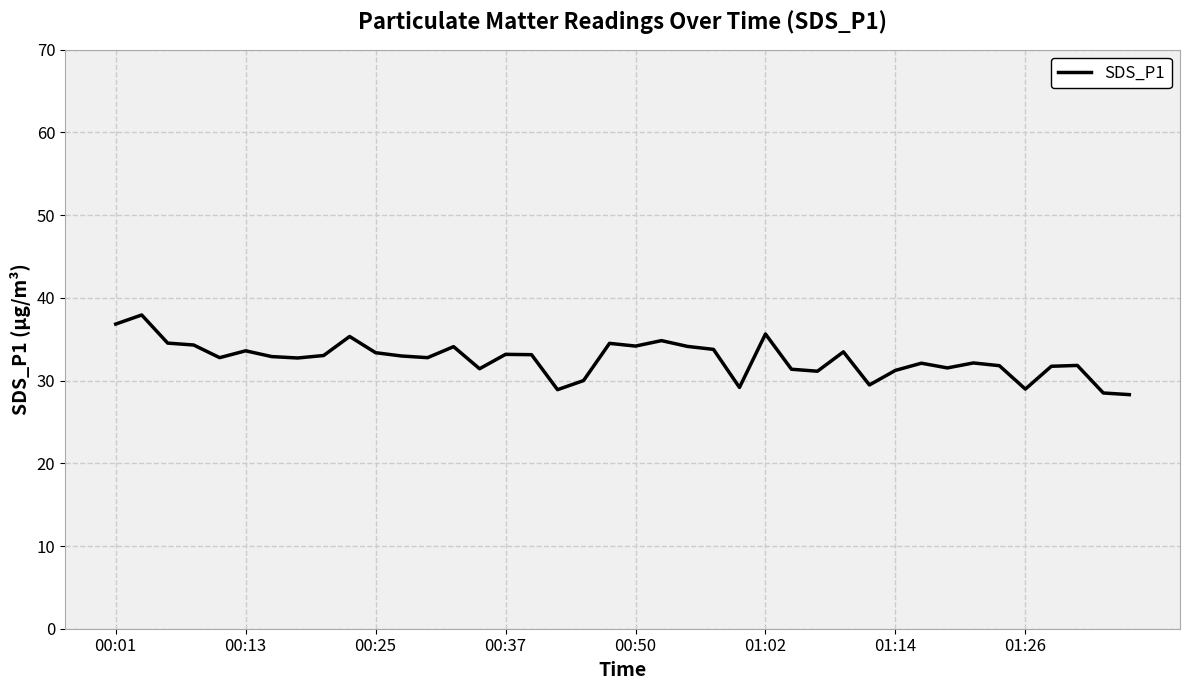

How many series are shown in this chart?

1